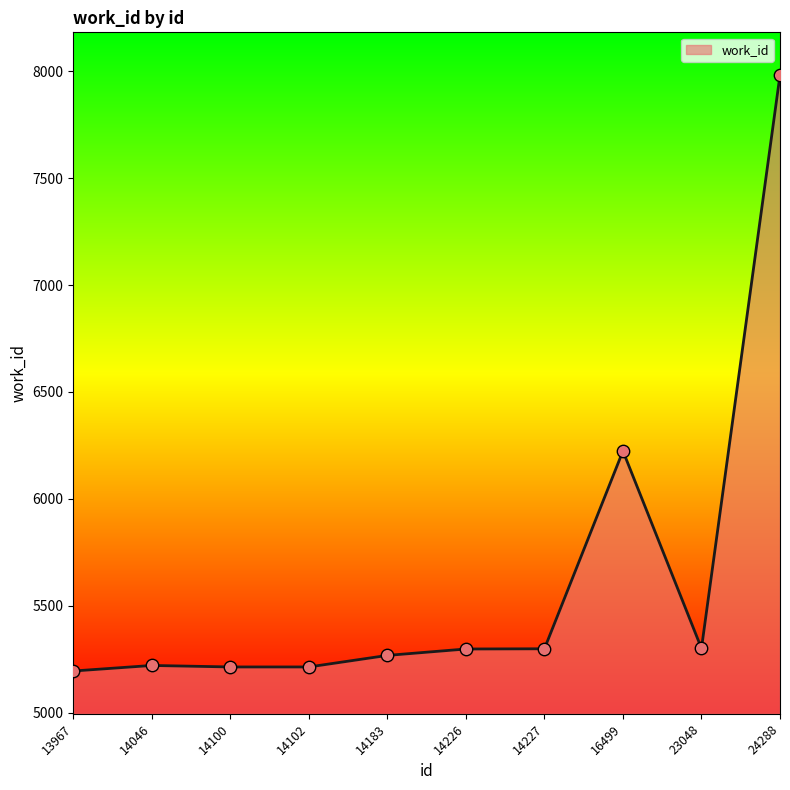

What is the ratio of the value at 23048 to the value at 14226?

1.0